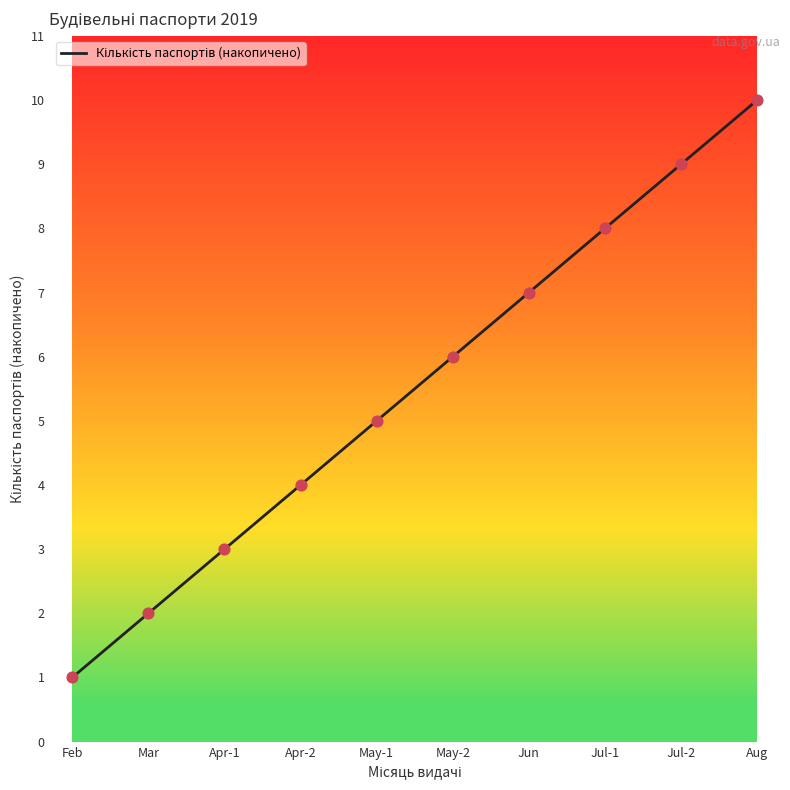

Approximately how many times larger is the value at Jul-1 compared to Mar?

4.0